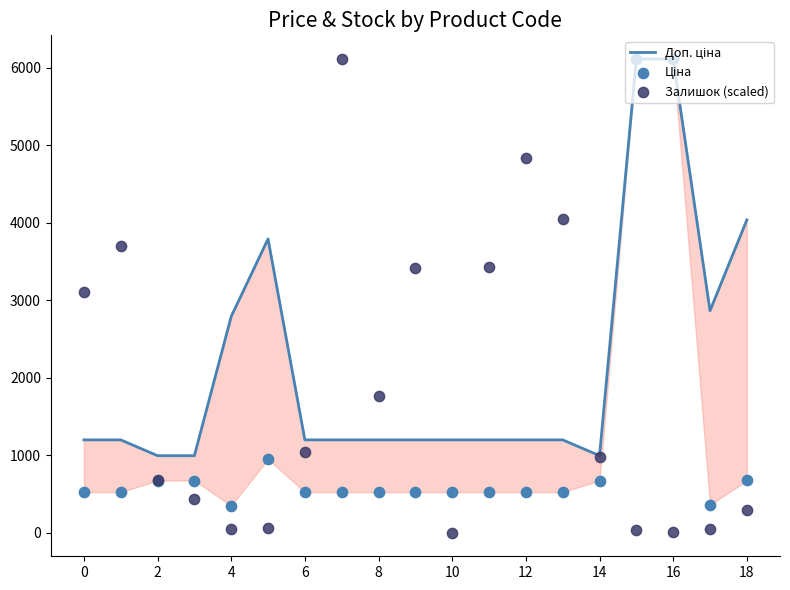

Which series reaches the minimum Y coordinate?

Залишок (scaled)